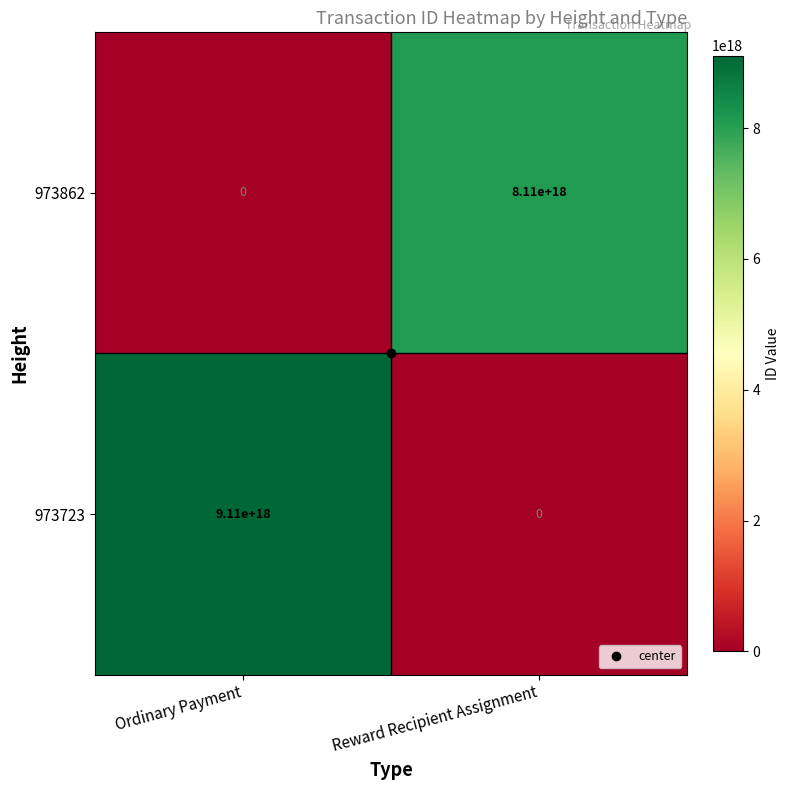

How many data points in 973723 are less than 9110000000000000000?

1